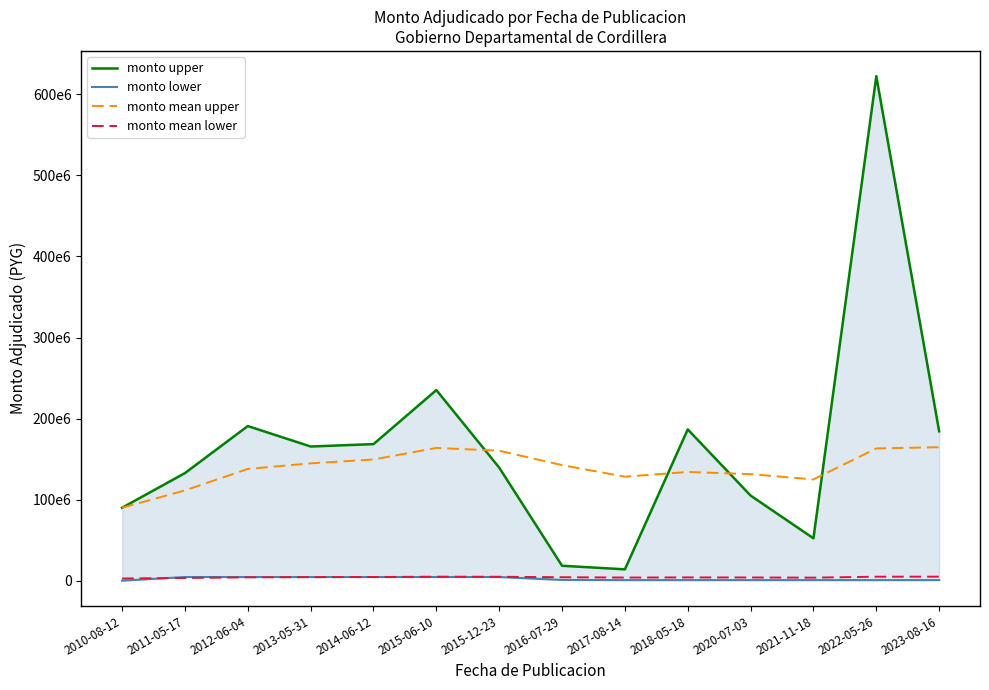

What are all the series names shown in the legend?

monto upper, monto lower, monto mean upper, monto mean lower